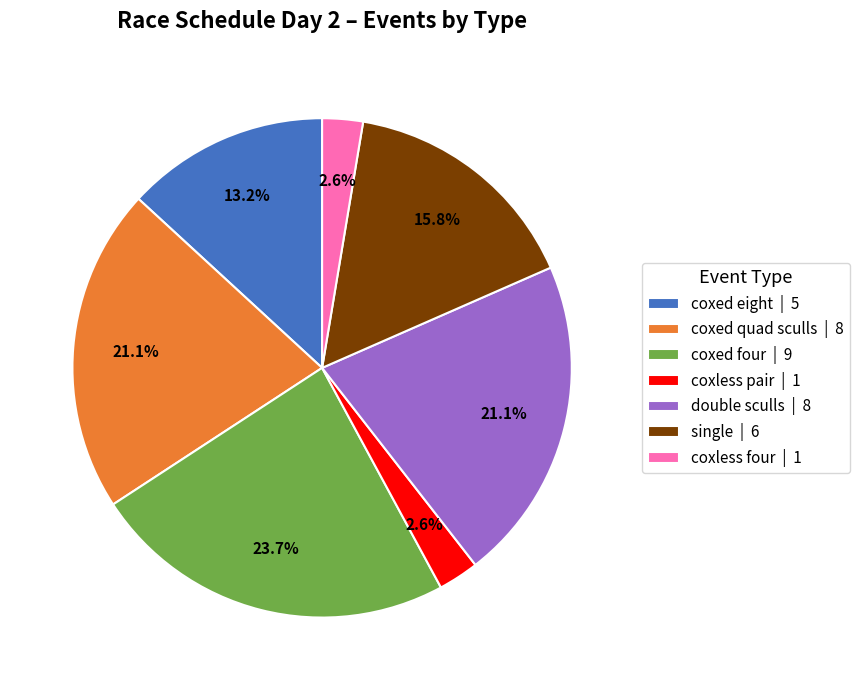

What is the largest slice in the pie chart?

coxed four | 9